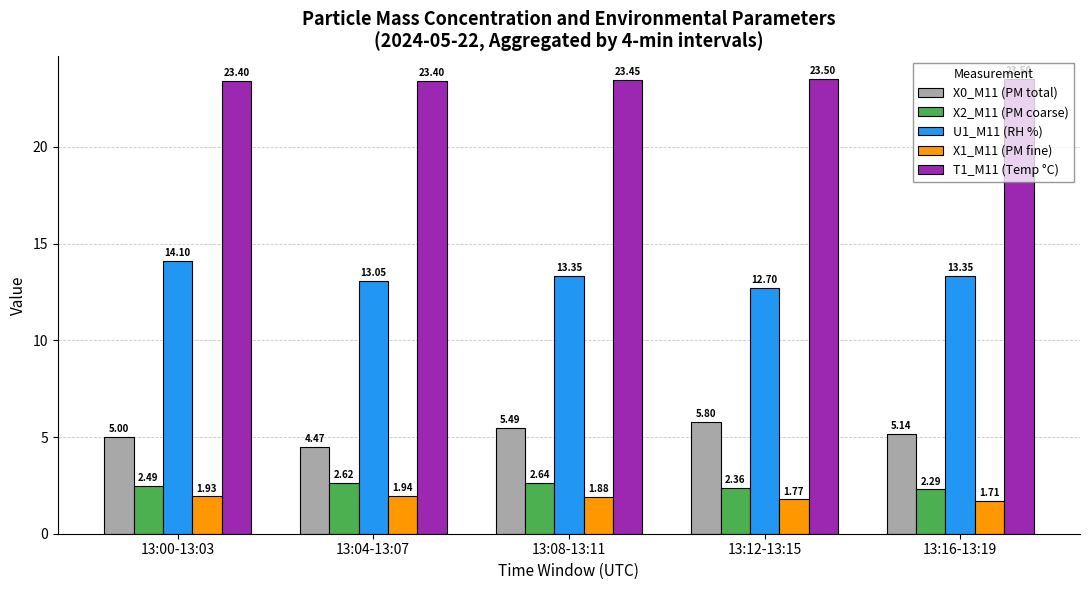

Does the chart contain stacked bars?

No